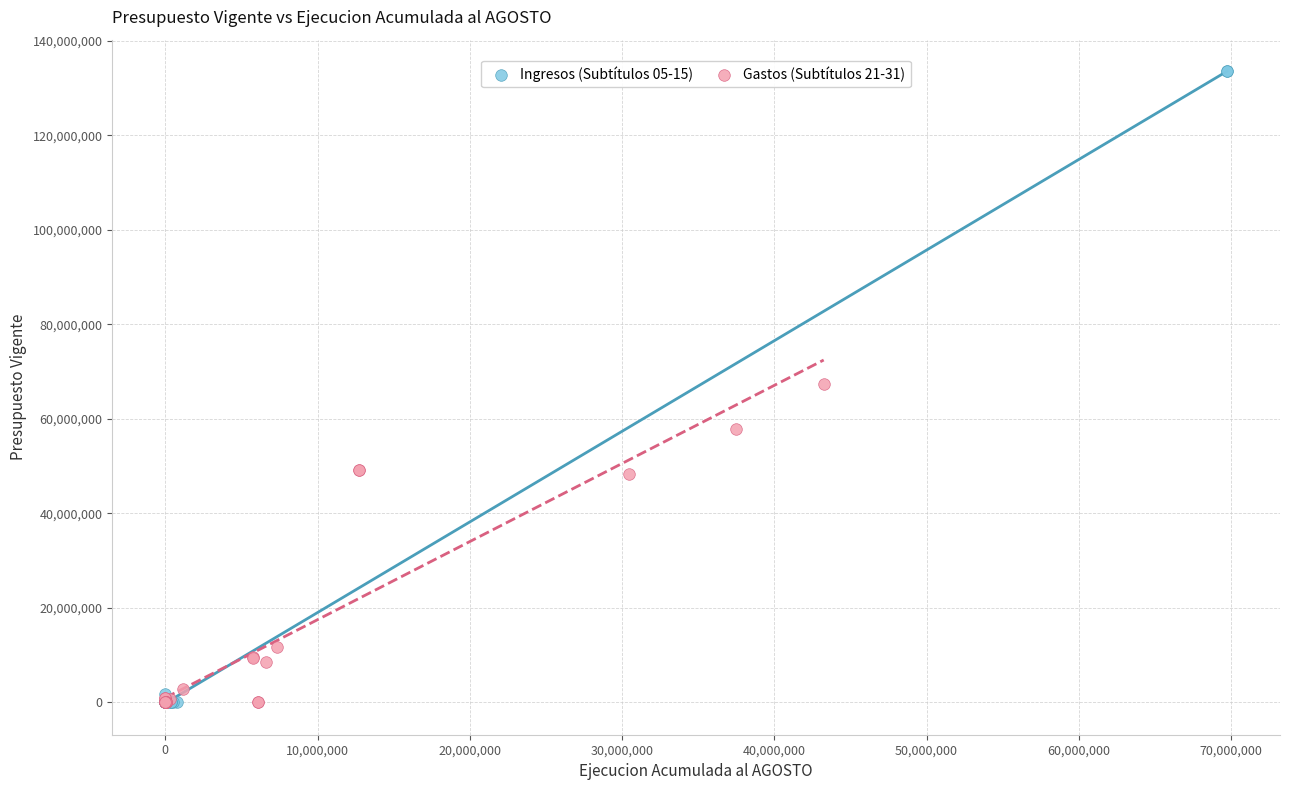

What are all the series names shown in the legend?

Ingresos (Subtítulos 05-15), Gastos (Subtítulos 21-31)